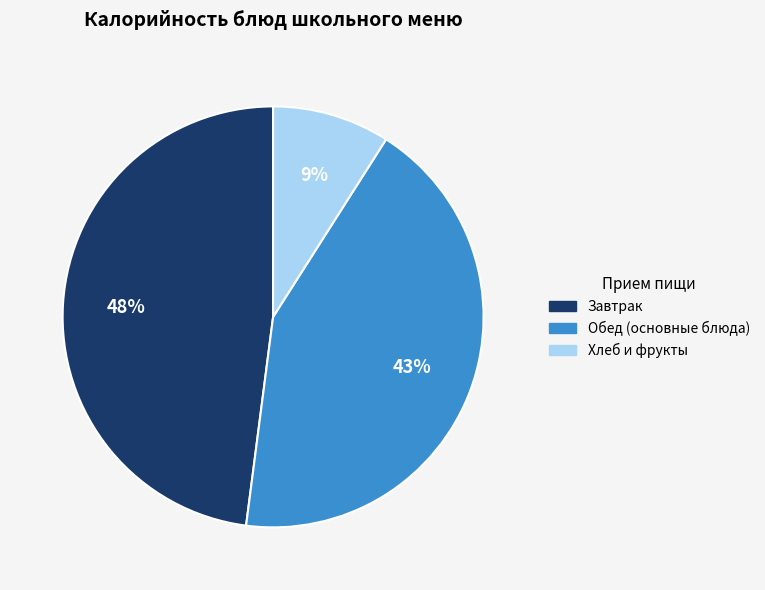

Is there a majority slice in this chart?

No